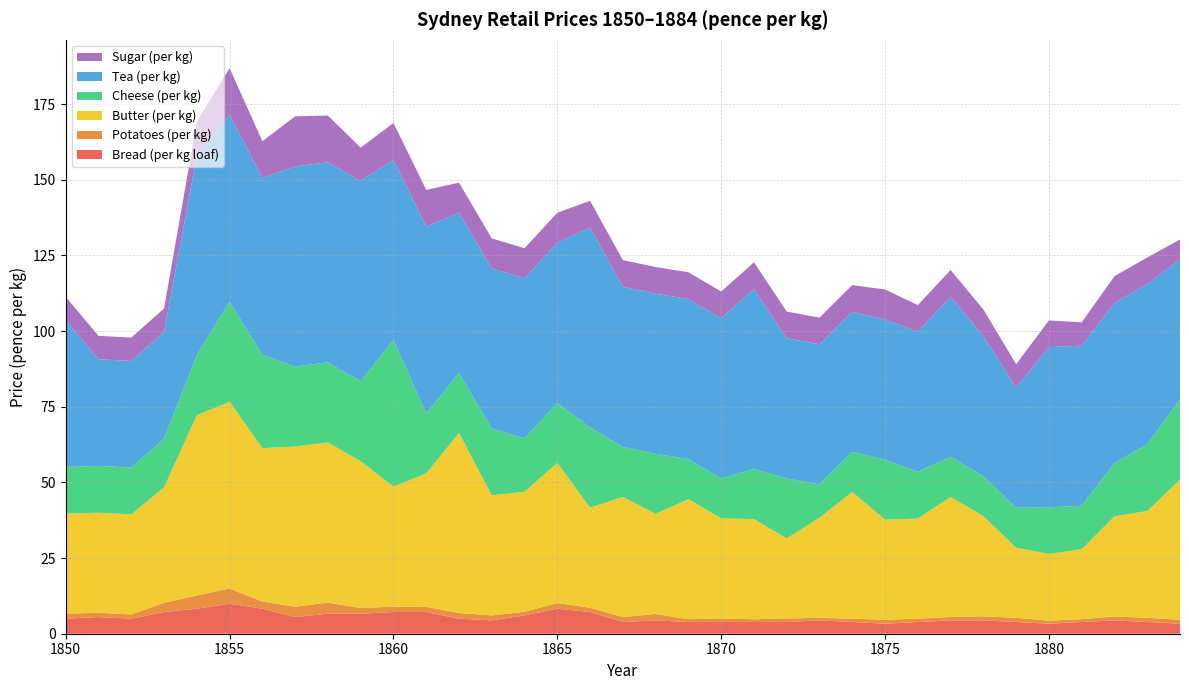

Reading left to right, transcribe all the data shown in this chart.

Bread (per kg loaf): 5.0	5.5	5.0	7.2	8.3	9.9	8.3	5.5	6.6	6.6	7.2	7.2	5.0	4.4	6.1	8.3	7.2	3.9	4.4	3.9	3.9	3.9	3.9	4.4	3.9	3.3	3.9	4.4	4.4	3.9	3.3	3.9	4.4	3.9	3.3
Potatoes (per kg): 1.7	1.4	1.4	3.1	4.4	5.0	2.4	3.4	3.7	1.9	1.8	1.7	1.9	1.7	1.2	1.9	1.4	1.7	2.1	0.9	1.2	0.9	1.2	0.8	1.1	1.3	1.1	1.1	1.4	1.4	1.0	0.9	1.3	1.4	1.3
Butter (per kg): 33.1	33.1	33.1	38.1	59.5	61.7	50.7	52.9	52.9	48.5	39.7	44.1	59.5	39.7	39.7	46.3	33.1	39.7	33.1	39.7	33.1	33.1	26.5	33.1	41.9	33.1	33.1	39.7	33.1	23.1	22.0	23.1	33.1	35.3	46.3
Cheese (per kg): 15.4	15.4	15.4	16.1	19.8	33.1	30.9	26.5	26.5	26.5	48.5	19.8	19.8	22.0	17.6	19.8	26.5	16.5	19.8	13.2	13.2	16.5	19.8	11.0	13.2	19.8	15.4	13.2	13.2	13.2	15.4	14.3	17.6	22.0	26.5
Tea (per kg): 48.5	35.3	35.3	35.3	66.1	61.7	58.4	66.1	66.1	66.1	59.5	61.7	52.9	52.9	52.9	52.9	66.1	52.9	52.9	52.9	52.9	59.5	46.3	46.3	46.3	46.3	46.3	52.9	46.3	39.7	52.9	52.9	52.9	52.9	46.3
Sugar (per kg): 7.7	7.7	7.7	7.7	11.0	15.4	12.1	16.5	15.4	11.0	12.1	12.1	9.9	9.9	9.9	9.9	8.8	8.8	8.8	8.8	8.8	8.8	8.8	8.8	8.8	9.9	8.8	8.8	8.8	7.7	8.8	7.7	8.8	8.8	6.6